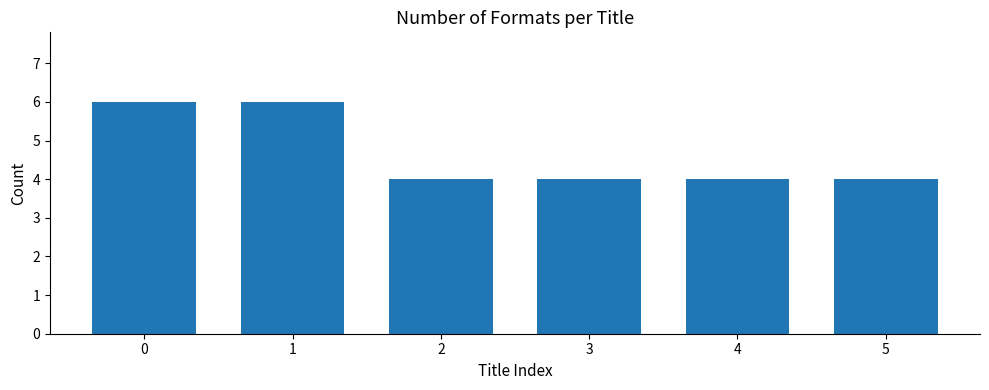

What is the difference between the maximum and second lowest values?

2